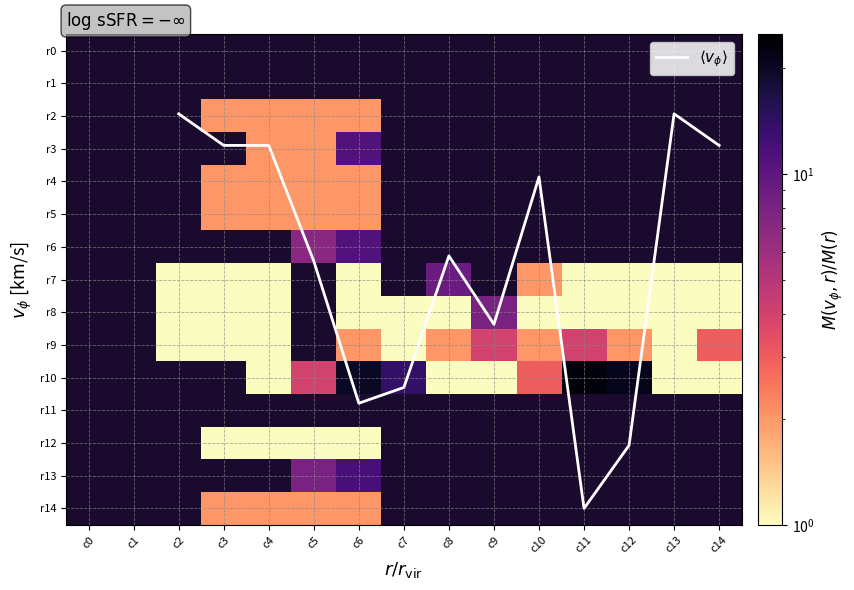

How many distinct data groups are displayed?

16